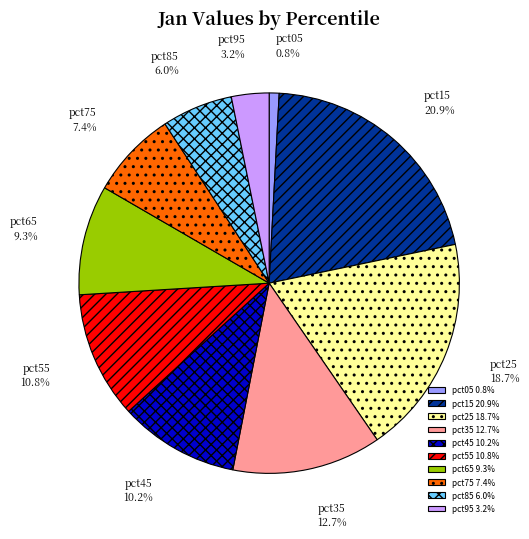

Which has a higher value, pct45 or pct15?

pct15